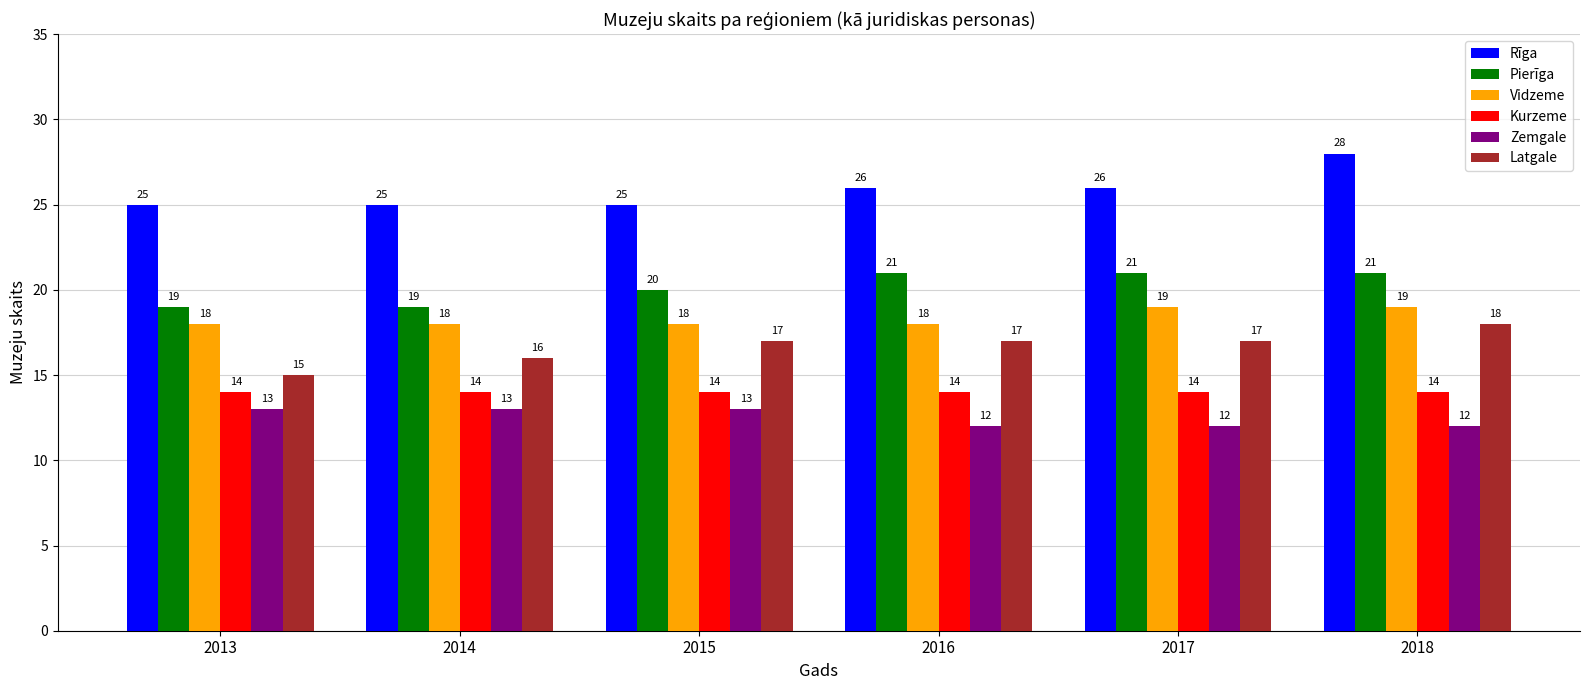

Between 2014 and 2016, which series saw the biggest shift?

Pierīga